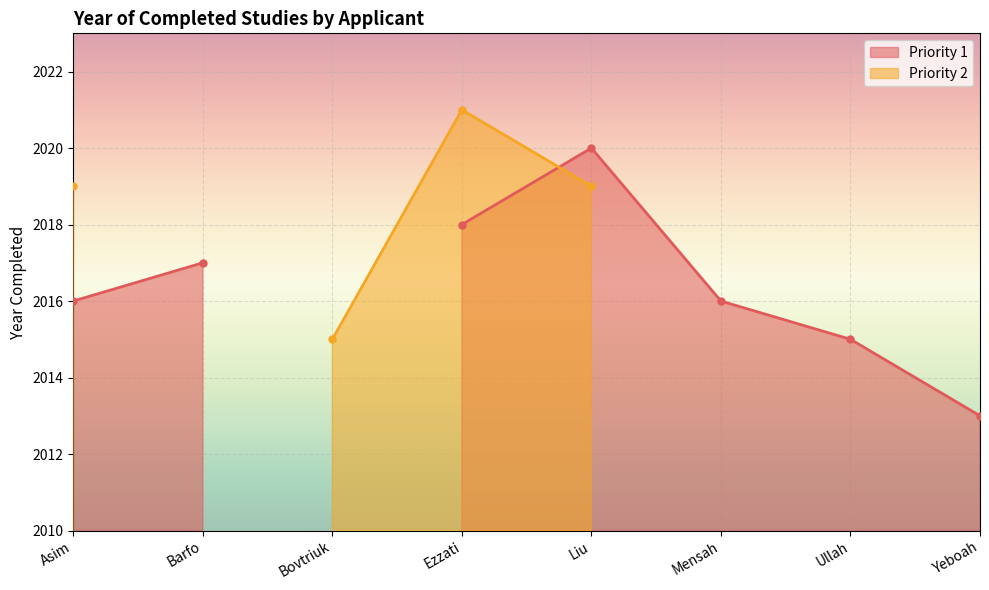

Reading left to right, list all the values displayed in this chart.

Priority 1: Asim=2016	Barfo=2017	Bovtriuk=0	Ezzati=2018	Liu=2020	Mensah=2016	Ullah=2015	Yeboah=2013
Priority 2: Asim=2019	Barfo=0	Bovtriuk=2015	Ezzati=2021	Liu=2019	Mensah=0	Ullah=0	Yeboah=0